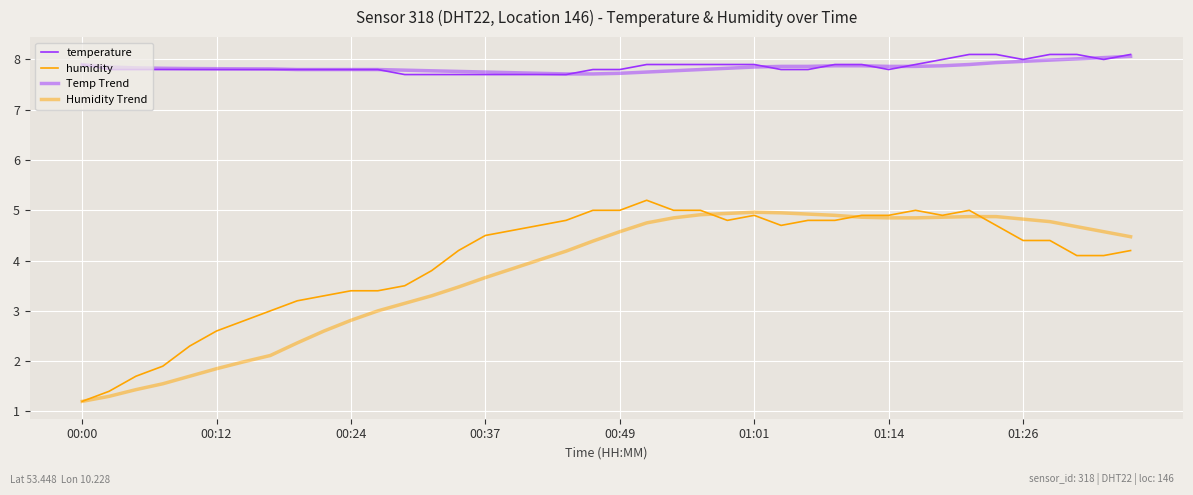

How many times do temperature and Temp Trend cross each other?

7